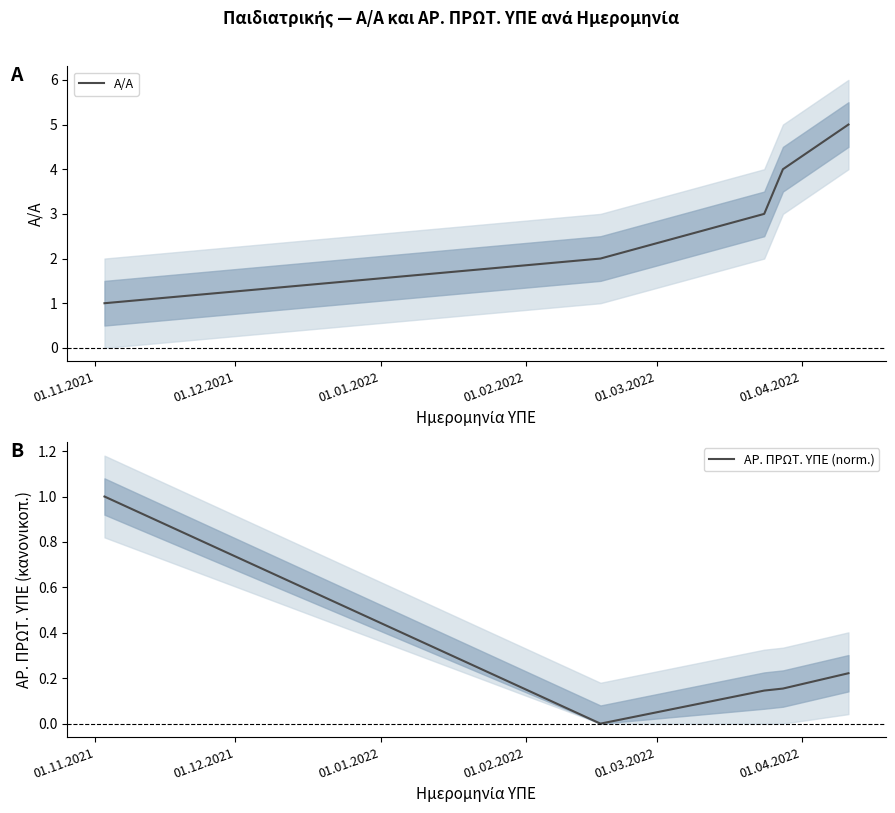

What are all the series names shown in the legend?

Α/Α, ΑΡ. ΠΡΩΤ. ΥΠΕ (norm.)